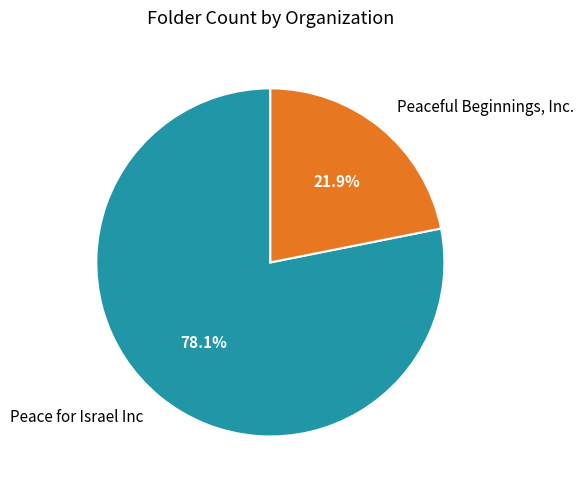

To the nearest percent, what is the combined percentage of Peaceful Beginnings, Inc. and Peace for Israel Inc?

100%